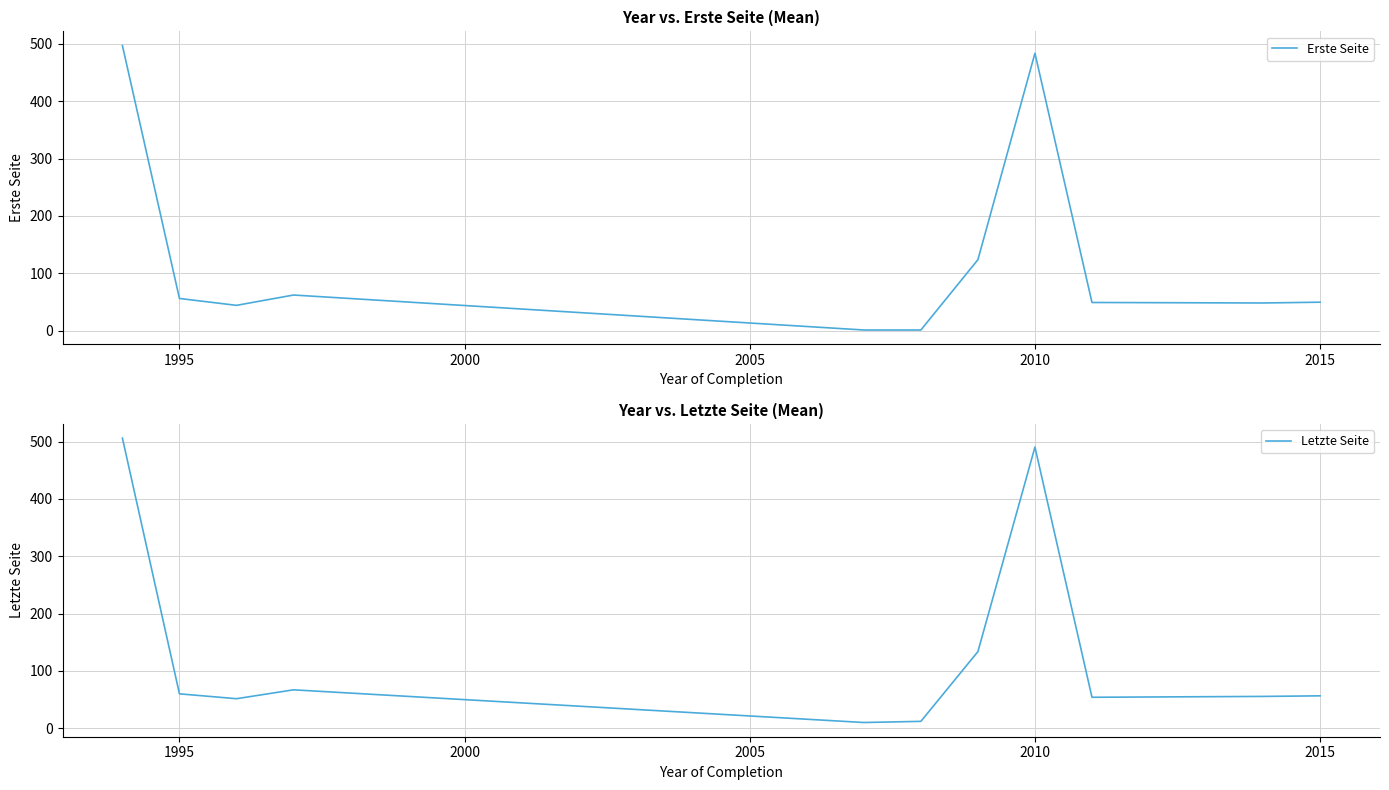

Is this an area chart (filled region under the line)?

No